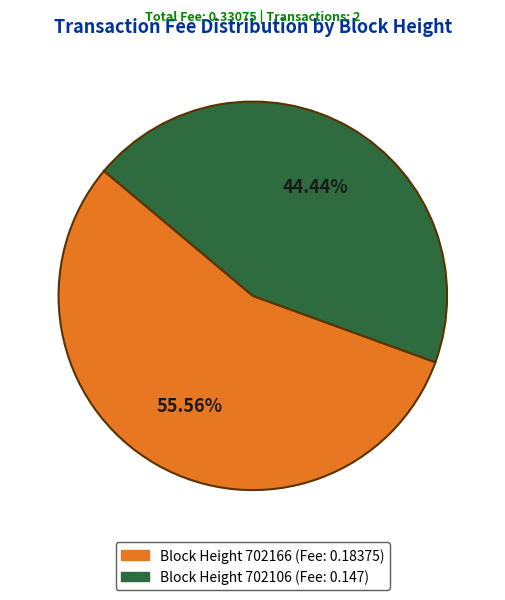

Is there any slice that represents more than half of the pie?

Yes